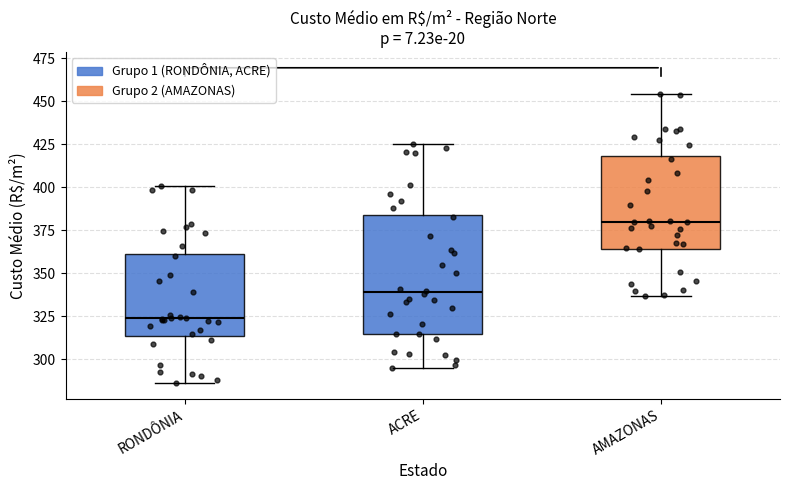

Reading left to right, transcribe this box plot: for each box, give where its median line is, the range the box spans, and where its two whiskers end, as read against the y-axis. The values are not printed on the chart, so give them approximately, as read against the axis.

RONDÔNIA: median 325, box 315 to 360, whiskers 285 to 400
ACRE: median 340, box 315 to 385, whiskers 295 to 425
AMAZONAS: median 380, box 365 to 420, whiskers 335 to 455